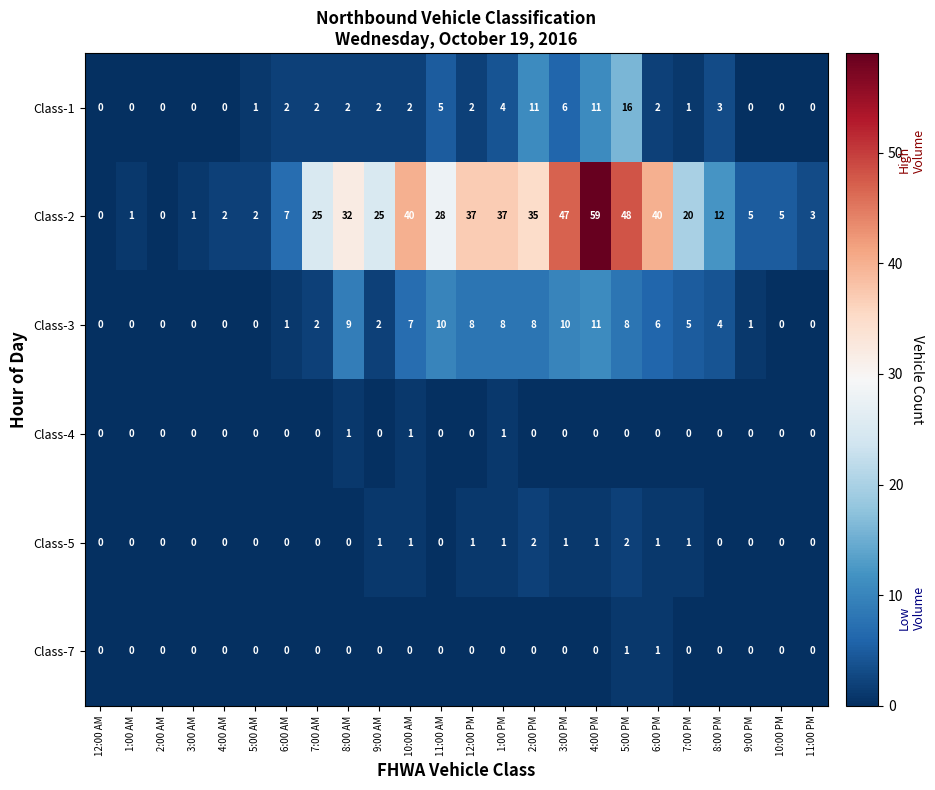

Which series has the widest spread of values?

Class-2